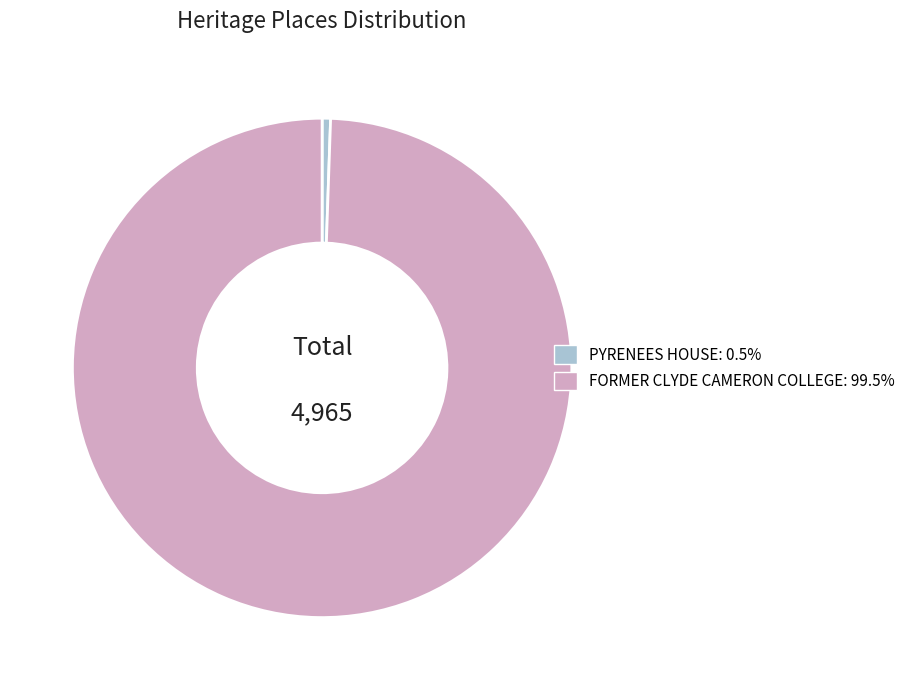

What is the smallest slice in the pie chart?

PYRENEES HOUSE